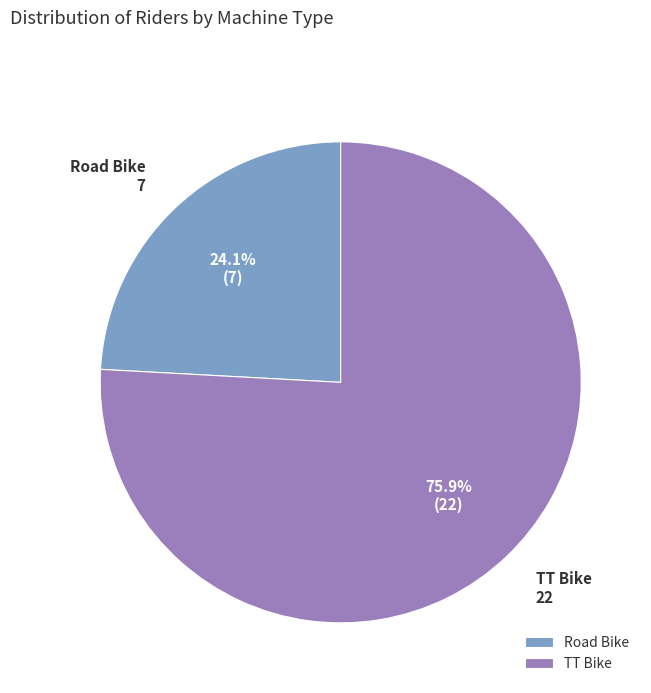

Is it true that TT Bike is 76% of the pie?

True